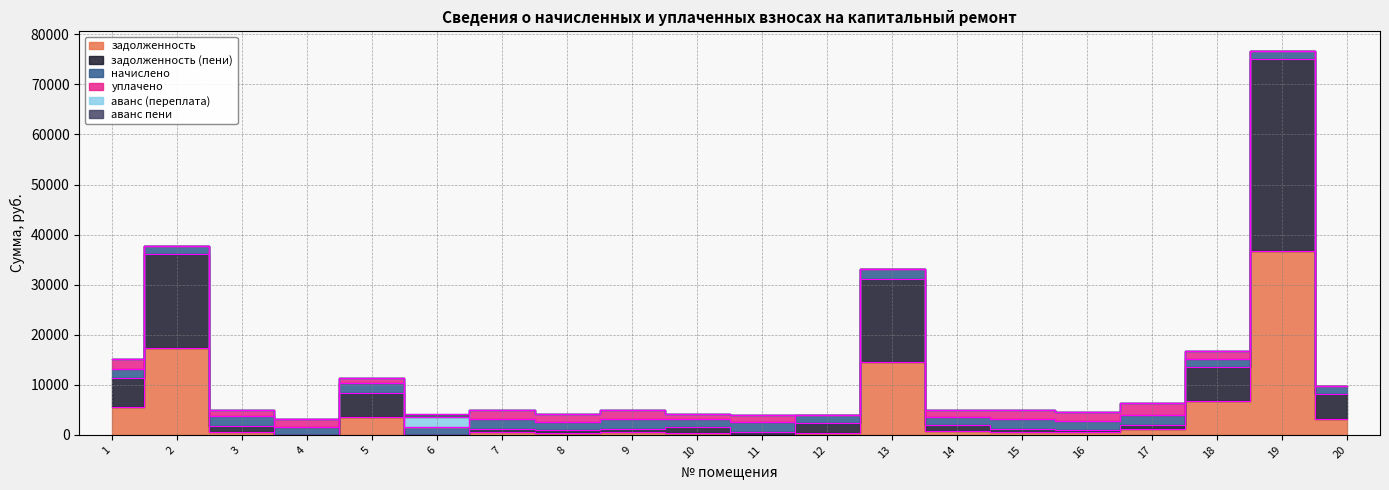

At how many categories does at least one series exceed 29041?

1